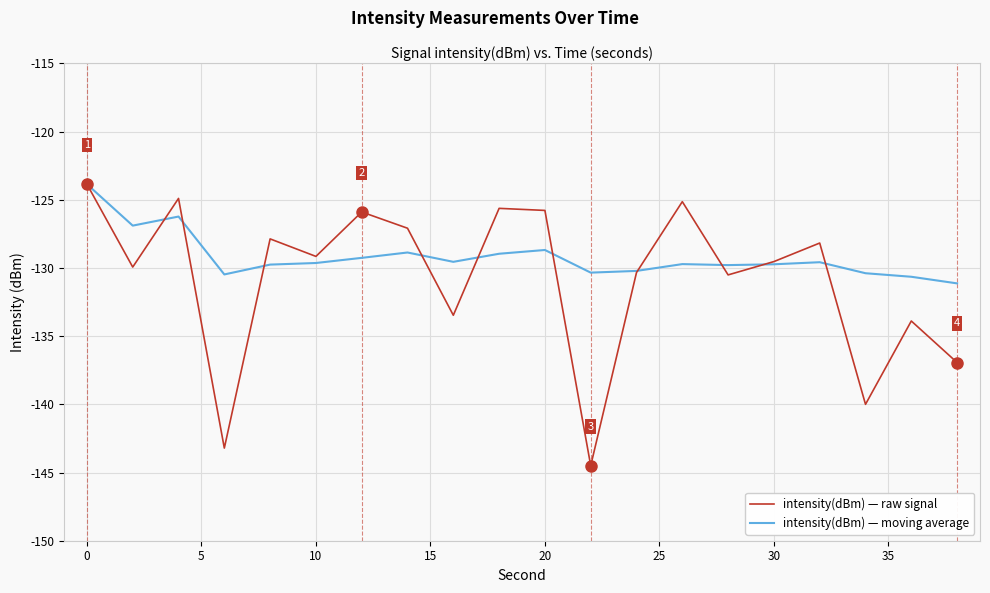

What is the highest value of the intensity(dBm) — moving average series?

-123.9